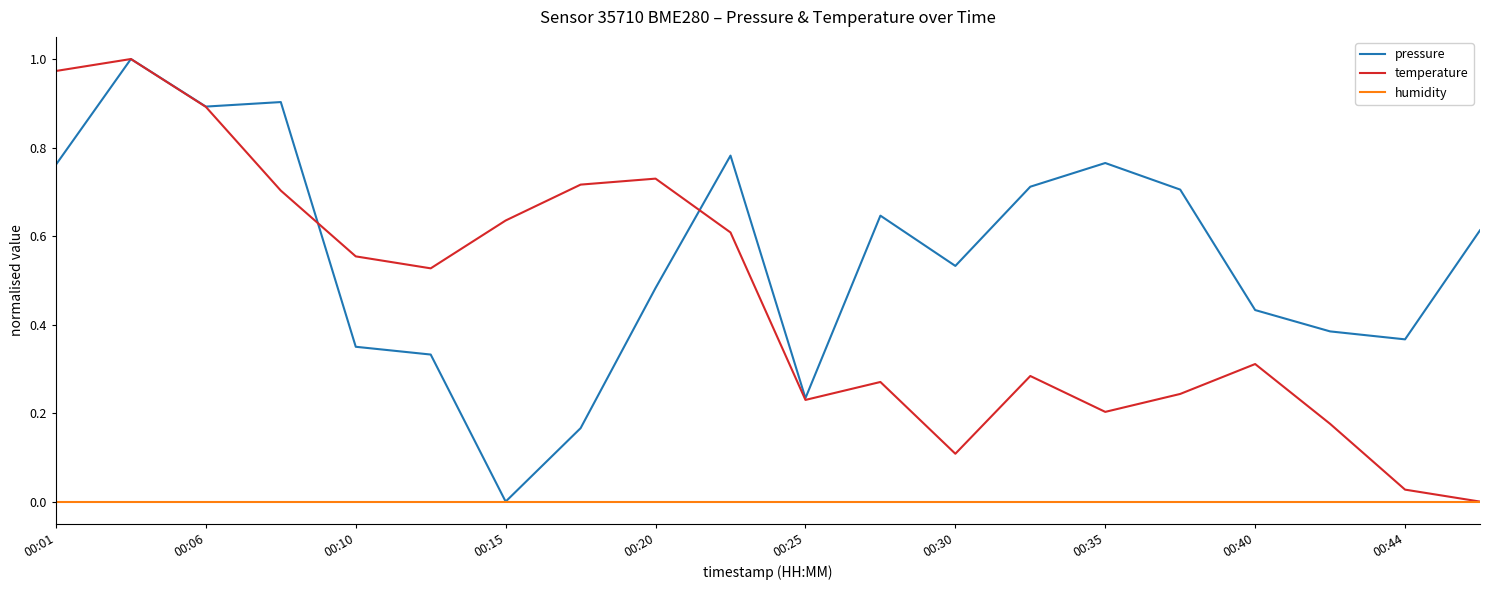

Rank the series by their average value, from lowest to highest.

humidity, temperature, pressure